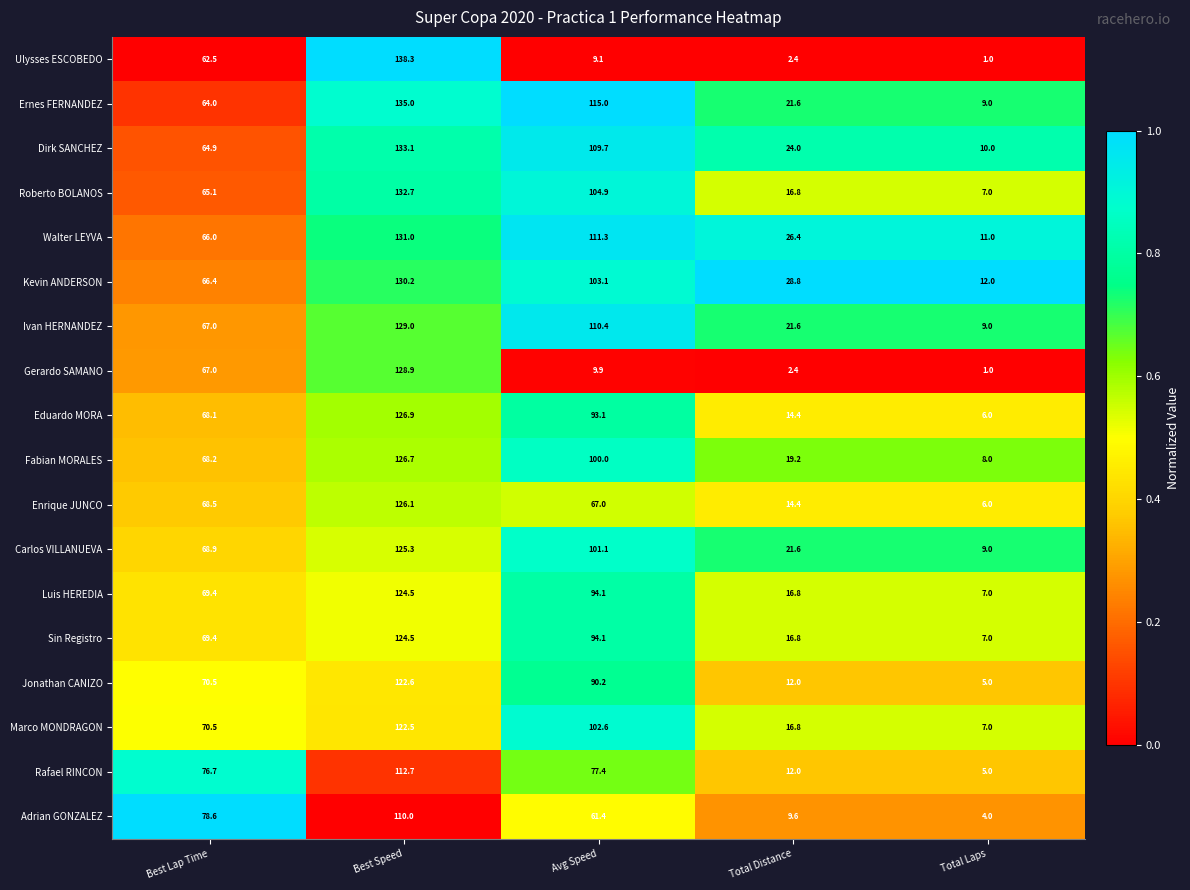

Which series has the largest total across all categories?

Walter LEYVA